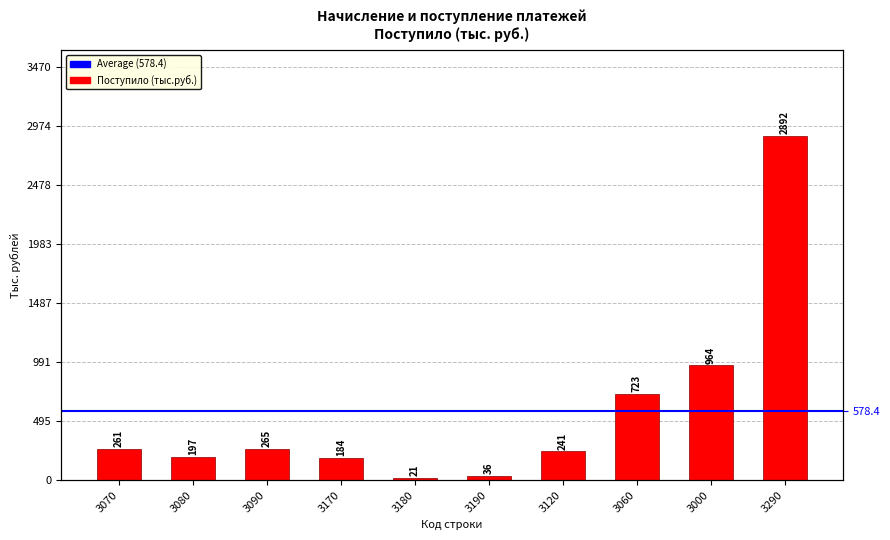

What is the difference between the maximum and second lowest values?

2856